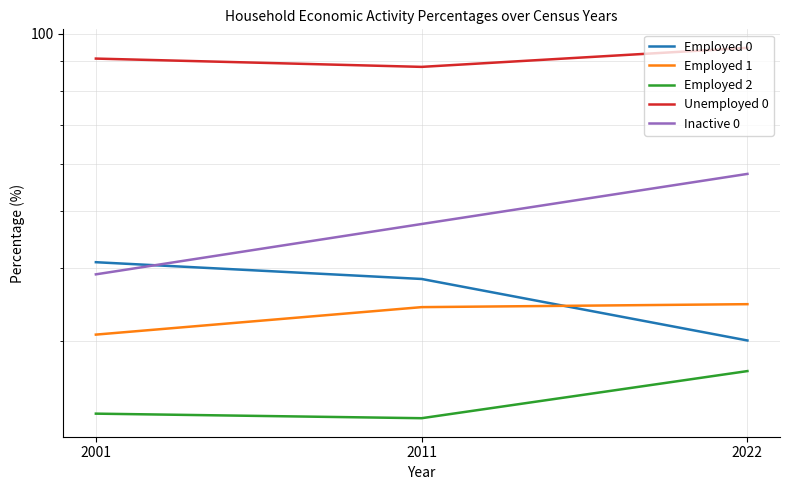

What is the value of the Inactive 0 point at the 2nd from the left?

47.5